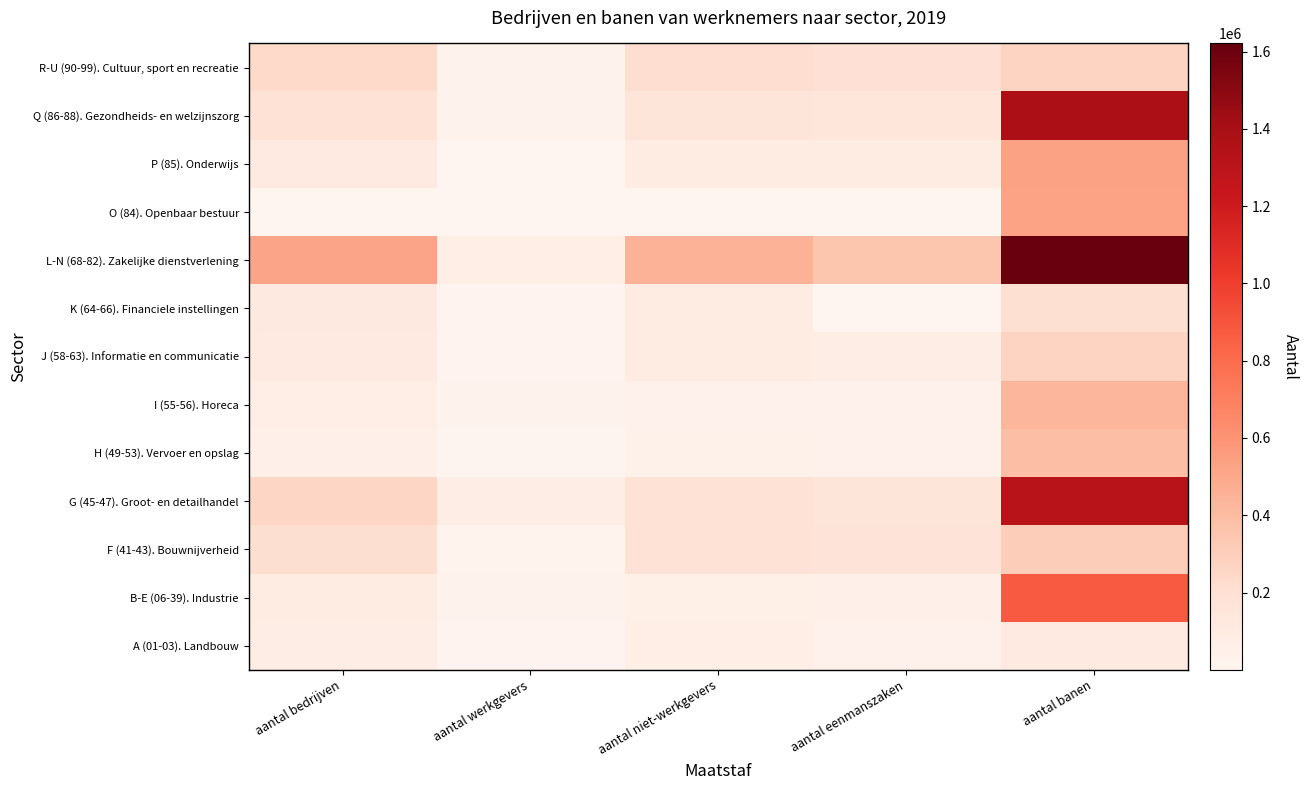

Reading right to left, list all the values displayed in this chart.

A (01-03). Landbouw: aantal banen=103300	aantal eenmanszaken=35845	aantal niet-werkgevers=63965	aantal werkgevers=14105	aantal bedrijven=78070
B-E (06-39). Industrie: aantal banen=874800	aantal eenmanszaken=45865	aantal niet-werkgevers=57660	aantal werkgevers=26345	aantal bedrijven=84005
F (41-43). Bouwnijverheid: aantal banen=310100	aantal eenmanszaken=164250	aantal niet-werkgevers=179815	aantal werkgevers=23730	aantal bedrijven=203550
G (45-47). Groot- en detailhandel: aantal banen=1316100	aantal eenmanszaken=146755	aantal niet-werkgevers=182495	aantal werkgevers=74615	aantal bedrijven=257115
H (49-53). Vervoer en opslag: aantal banen=386500	aantal eenmanszaken=33025	aantal niet-werkgevers=41175	aantal werkgevers=11300	aantal bedrijven=52475
I (55-56). Horeca: aantal banen=428600	aantal eenmanszaken=34350	aantal niet-werkgevers=35790	aantal werkgevers=31040	aantal bedrijven=66830
J (58-63). Informatie en communicatie: aantal banen=267600	aantal eenmanszaken=71660	aantal niet-werkgevers=92705	aantal werkgevers=14030	aantal bedrijven=106735
K (64-66). Financiele instellingen: aantal banen=197400	aantal eenmanszaken=4720	aantal niet-werkgevers=93680	aantal werkgevers=17600	aantal bedrijven=111280
L-N (68-82). Zakelijke dienstverlening: aantal banen=1621000	aantal eenmanszaken=350190	aantal niet-werkgevers=447940	aantal werkgevers=66475	aantal bedrijven=514415
O (84). Openbaar bestuur: aantal banen=524100	aantal eenmanszaken=135	aantal niet-werkgevers=280	aantal werkgevers=745	aantal bedrijven=1020
P (85). Onderwijs: aantal banen=530700	aantal eenmanszaken=89130	aantal niet-werkgevers=96110	aantal werkgevers=6285	aantal bedrijven=102390
Q (86-88). Gezondheids- en welzijnszorg: aantal banen=1378200	aantal eenmanszaken=141375	aantal niet-werkgevers=152190	aantal werkgevers=26485	aantal bedrijven=178675
R-U (90-99). Cultuur, sport en recreatie: aantal banen=268400	aantal eenmanszaken=188445	aantal niet-werkgevers=211175	aantal werkgevers=27915	aantal bedrijven=239090